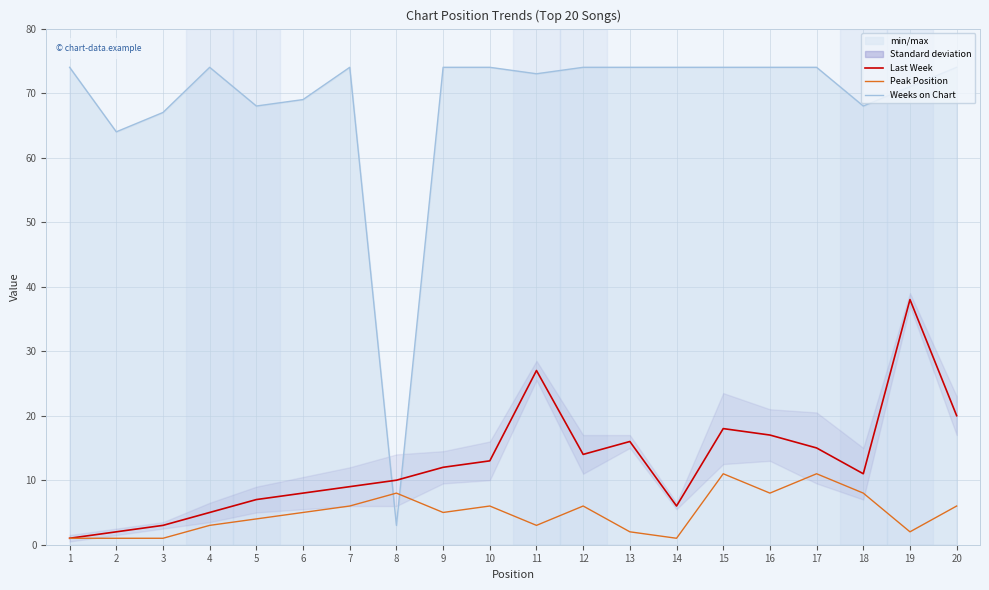

True or false: Peak Position and Weeks on Chart cross at least once.

True